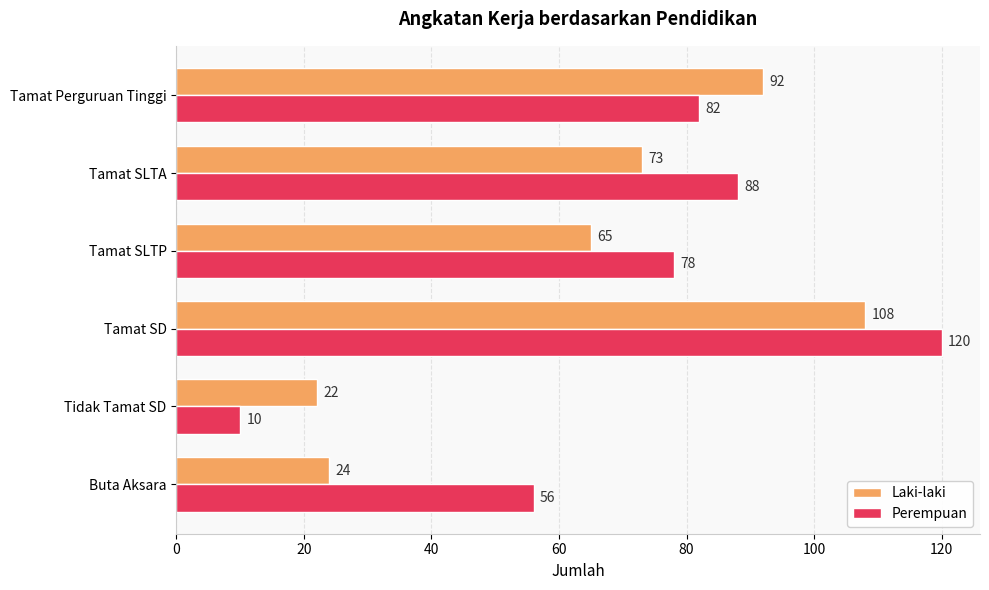

What is the lowest value of the Perempuan series?

10